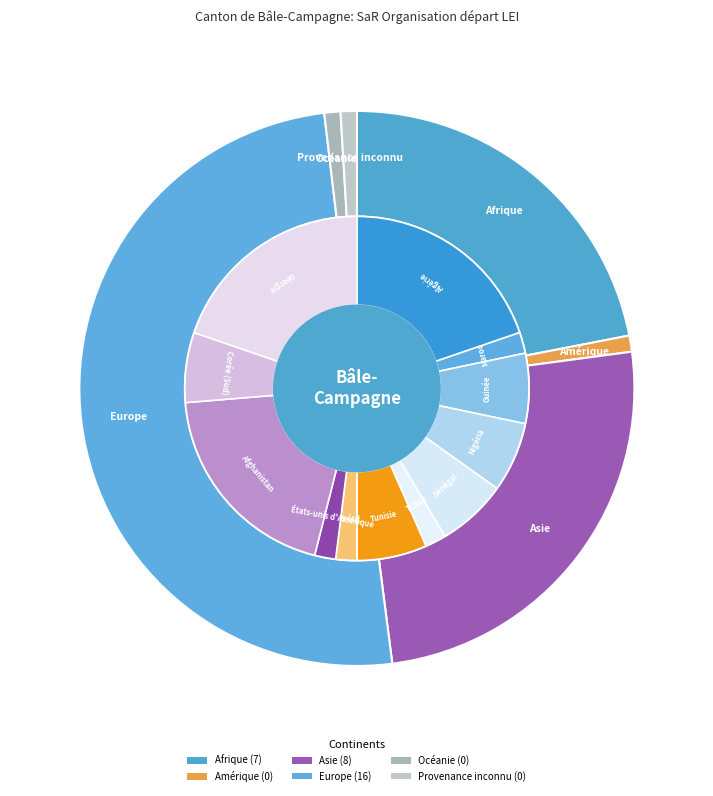

To the nearest percent, what is the difference between the Provenance inconnu and Europe slice percentages?

52%